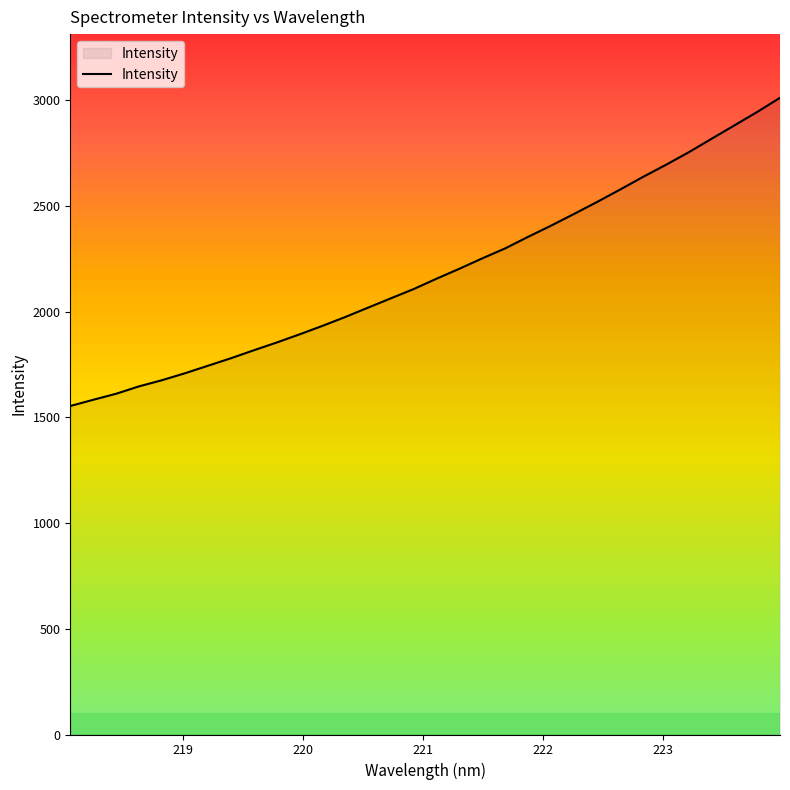

What is the difference between the maximum and minimum values?

1458.4